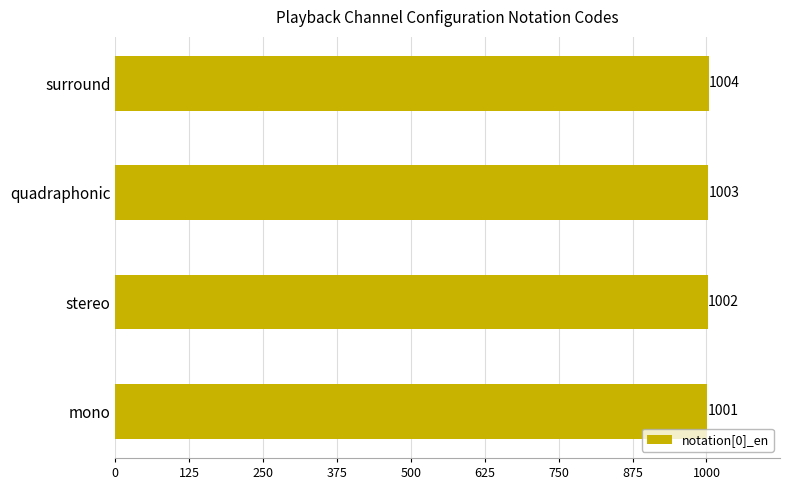

What is the ratio of the value at stereo to the value at quadraphonic?

1.0